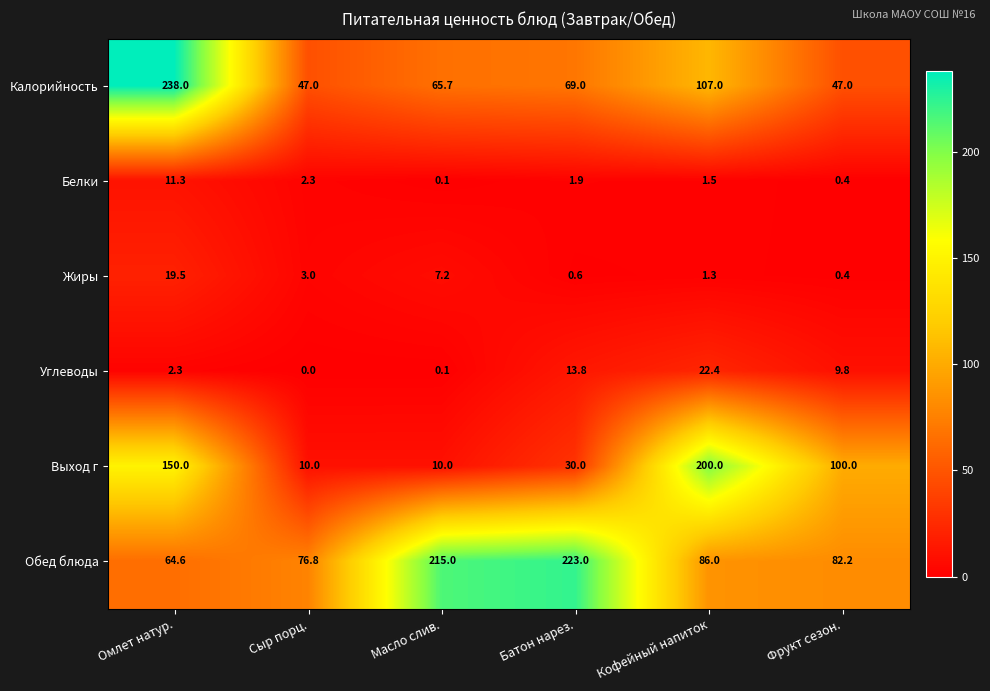

The Углеводы series shows 3.0 at Омлет натур.. True or false?

False